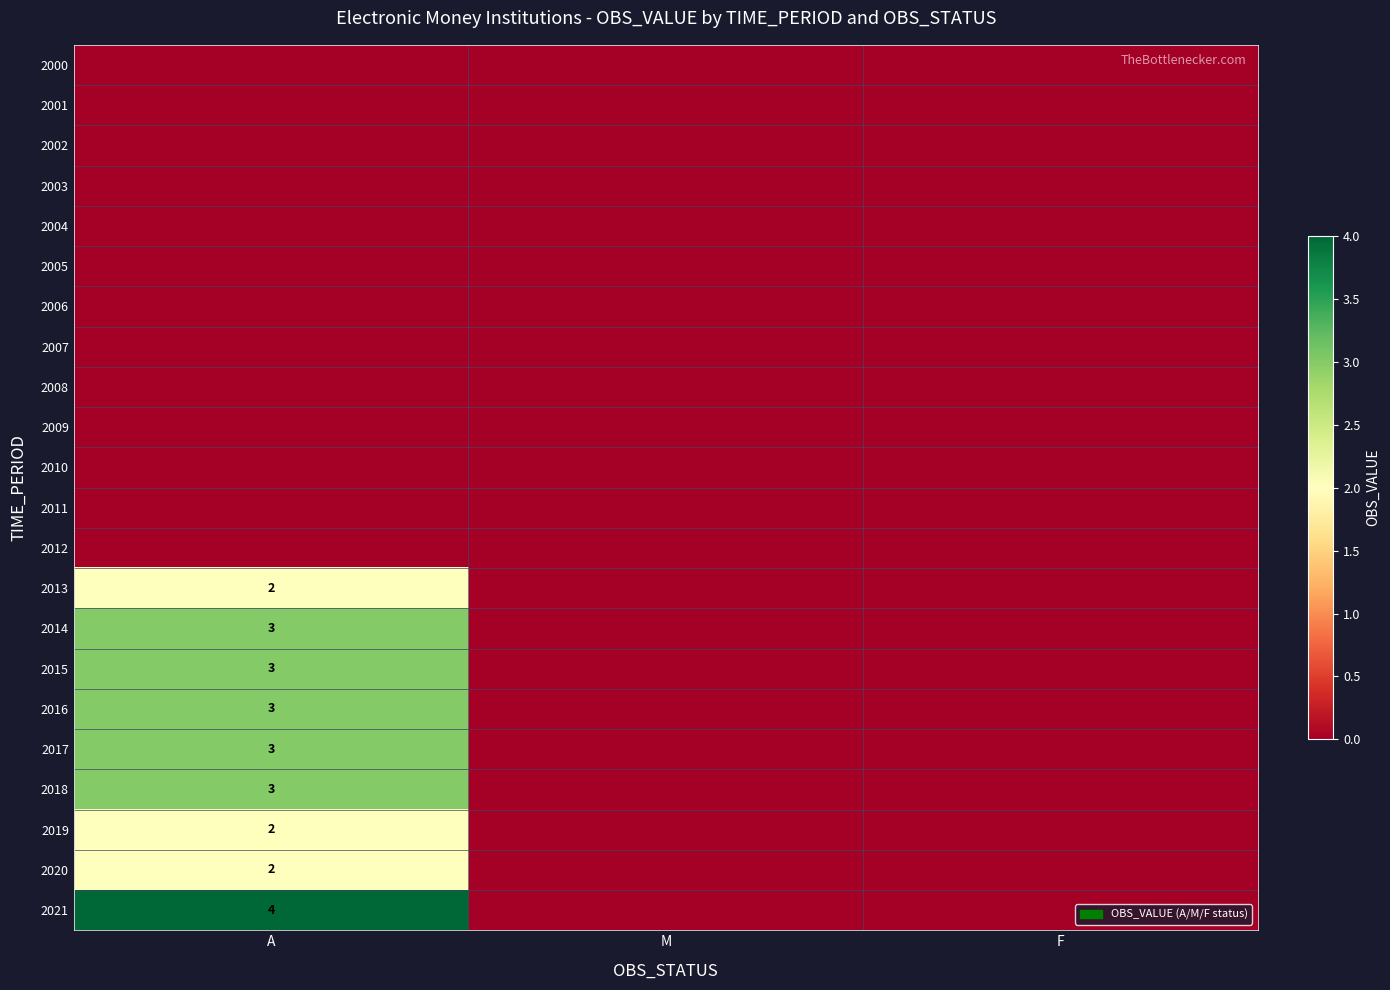

At which label does 2004 reach its peak?

A